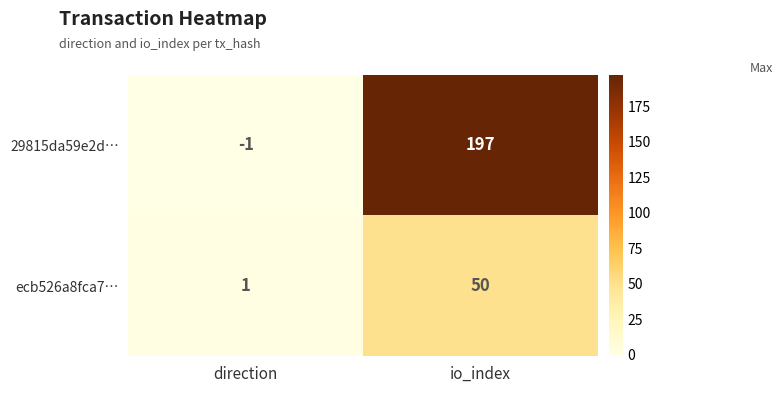

List the labels in order of ecb526a8fca7… value, smallest first.

direction, io_index